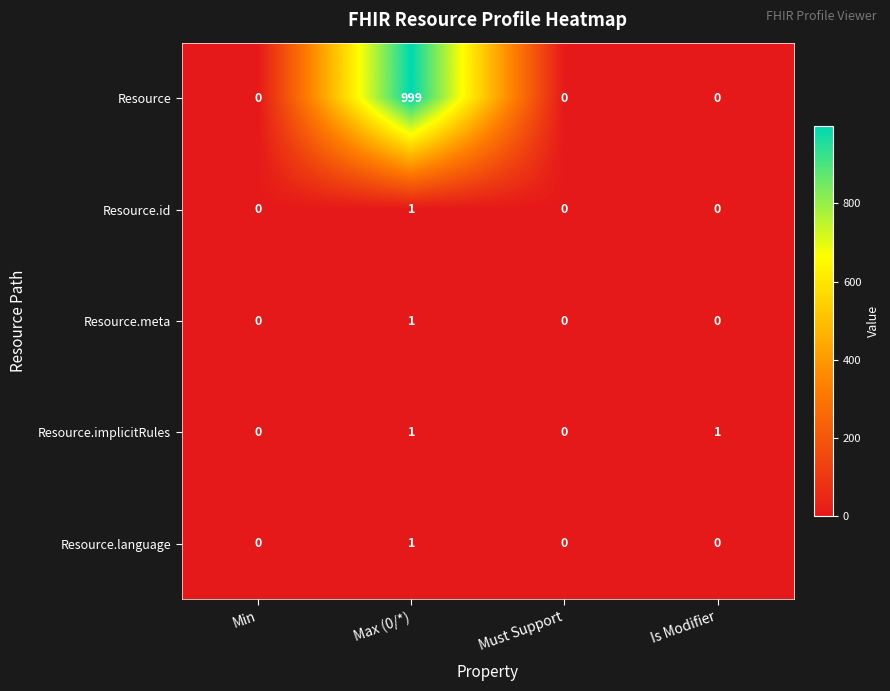

Which series has the widest spread of values?

Resource